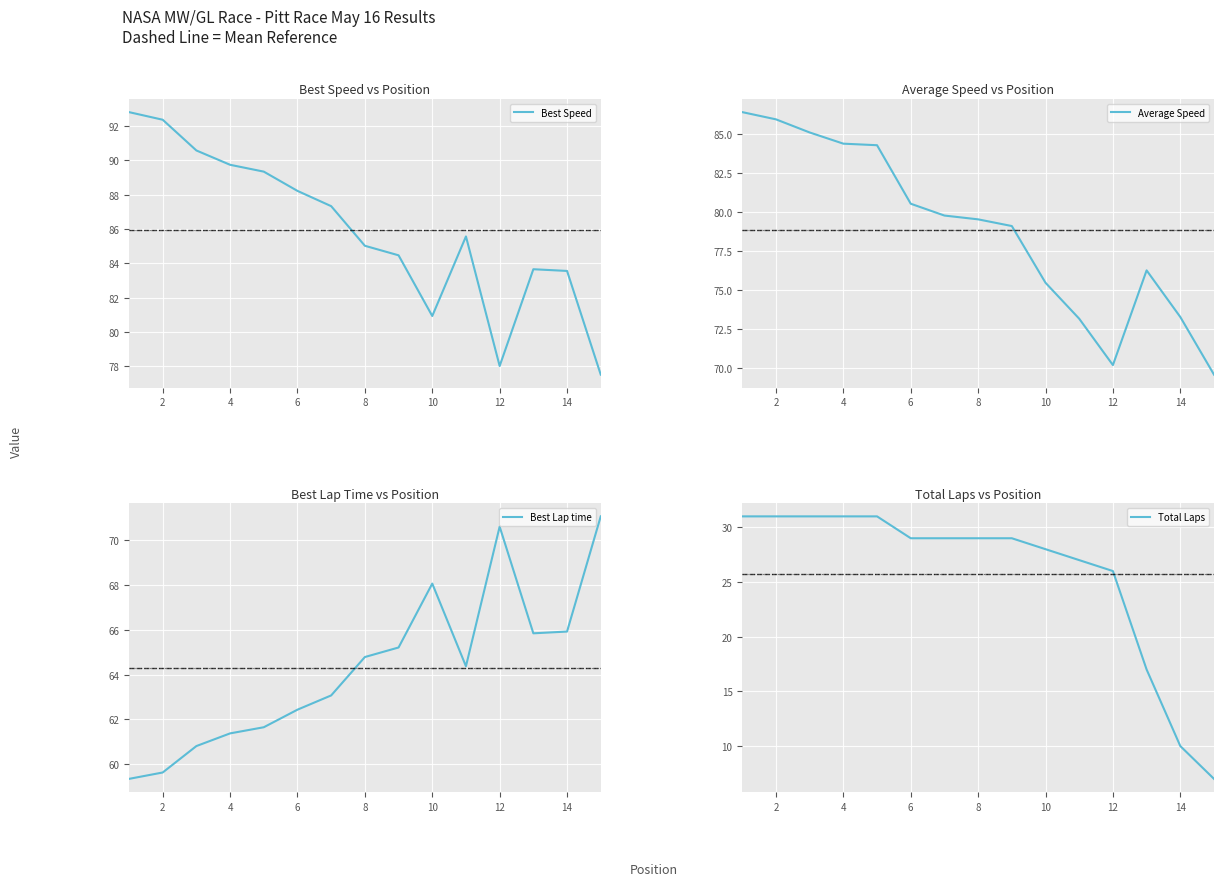

At how many categories does at least one series exceed 11?

15